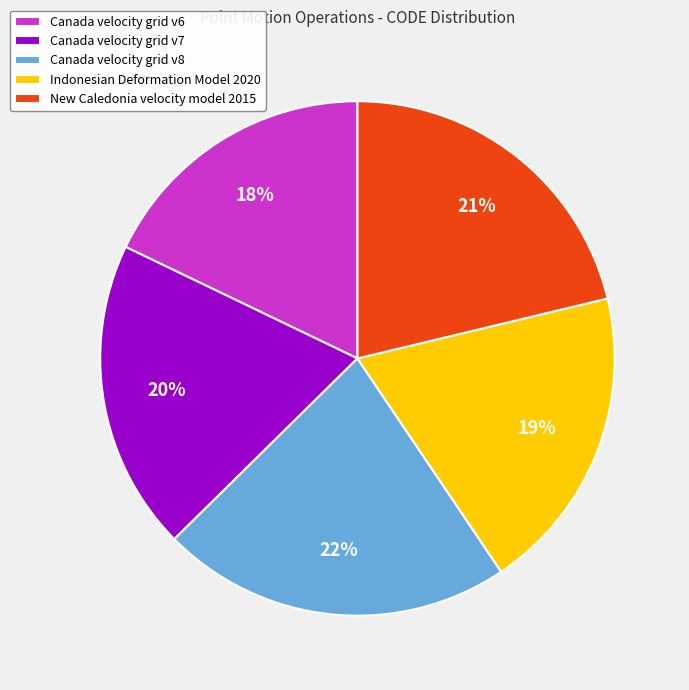

Which category has the biggest portion of the pie?

Canada velocity grid v8